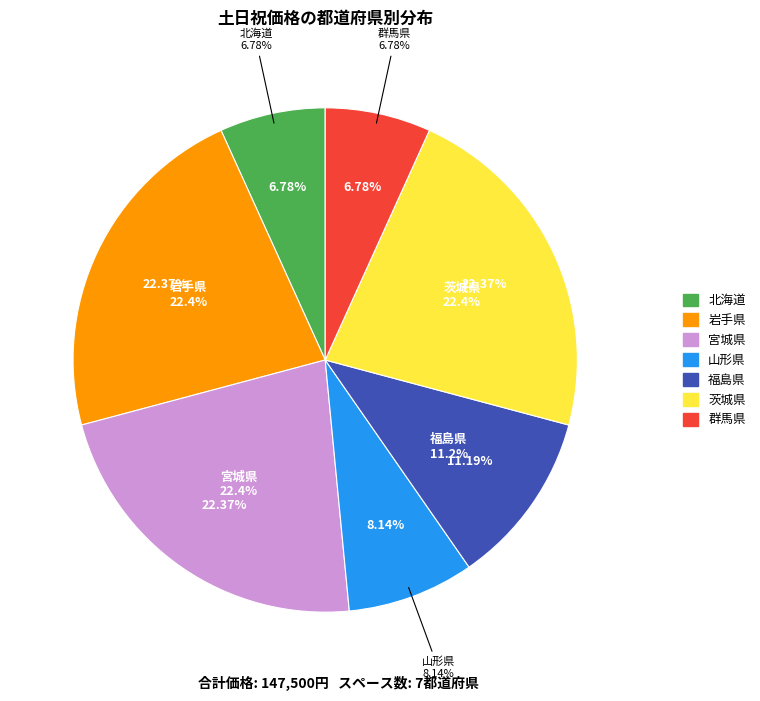

To the nearest percent, what is the average slice percentage?

14%